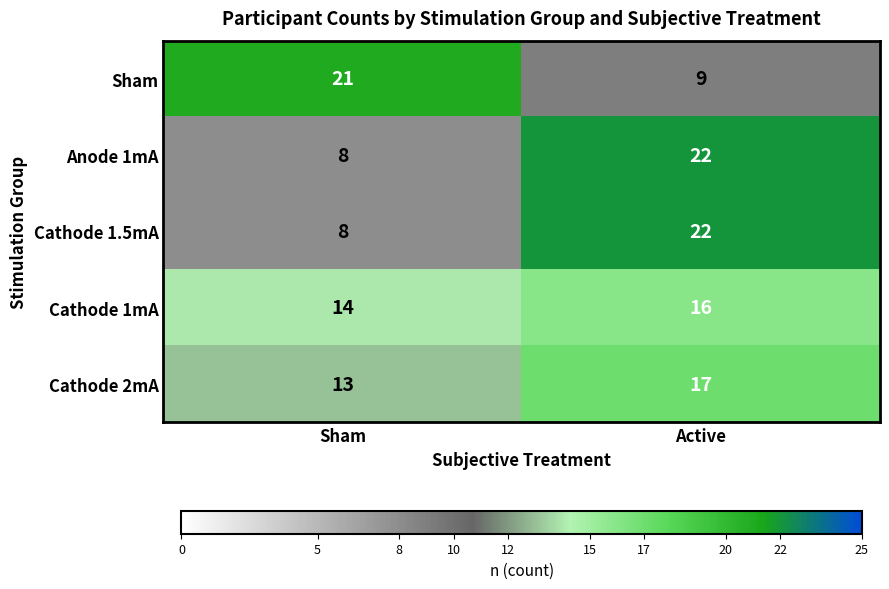

Read the Cathode 2mA value at Sham.

13